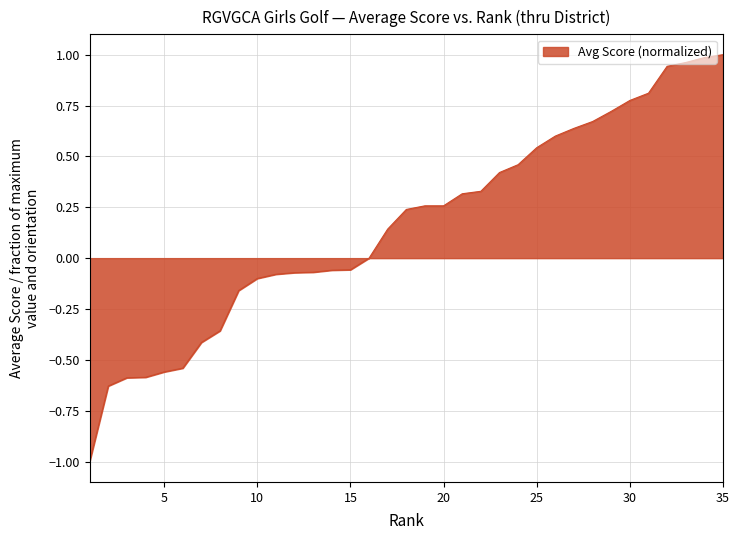

Does the chart have visible grid lines?

Yes